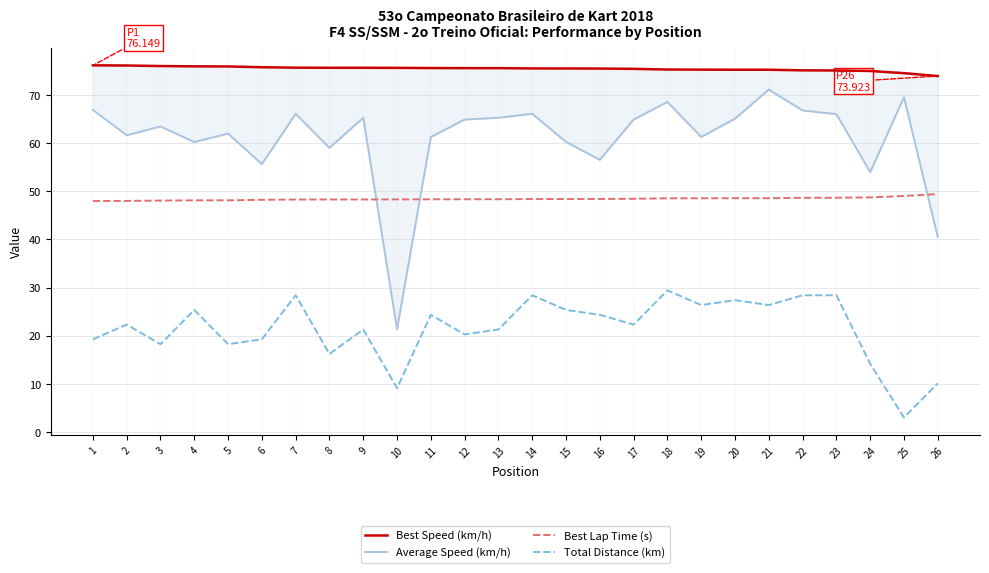

At which label does Best Lap Time (s) first exceed 48?

2